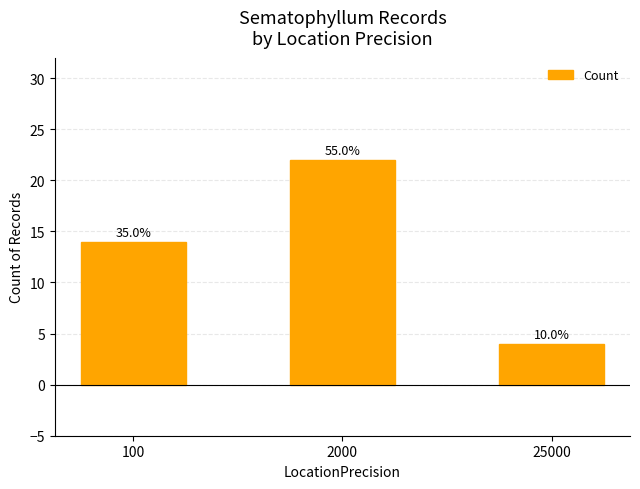

What value does the data have at 2000?

22